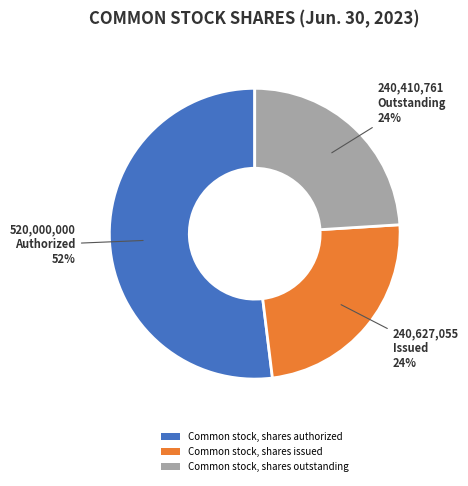

Do Common stock, shares authorized and Common stock, shares issued together represent more than half of the pie?

Yes